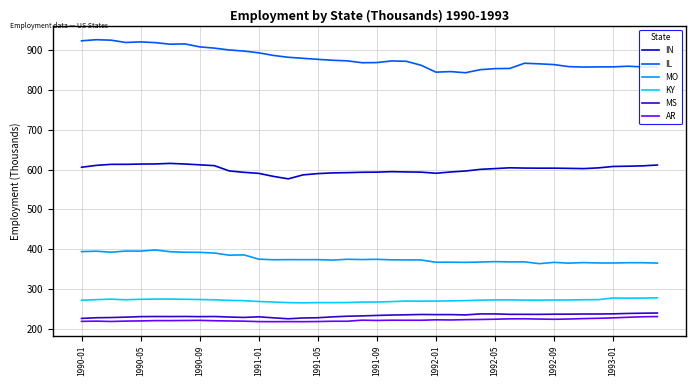

What is the minimum value for MS?

224.7